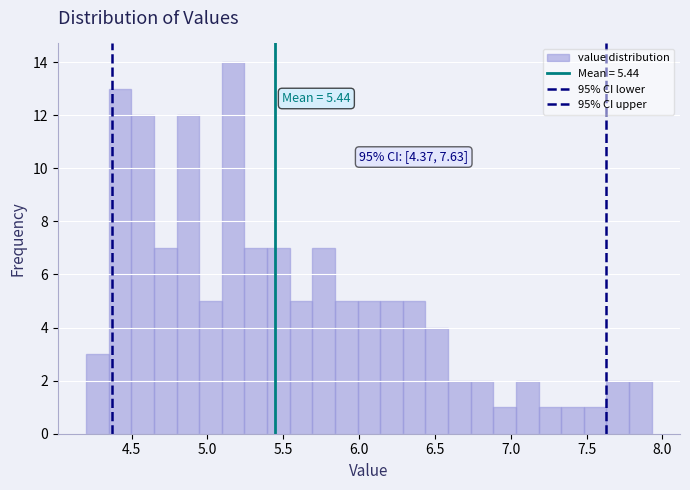

Read against the x-axis, roughly where is the centre of the tallest bar?

5.15